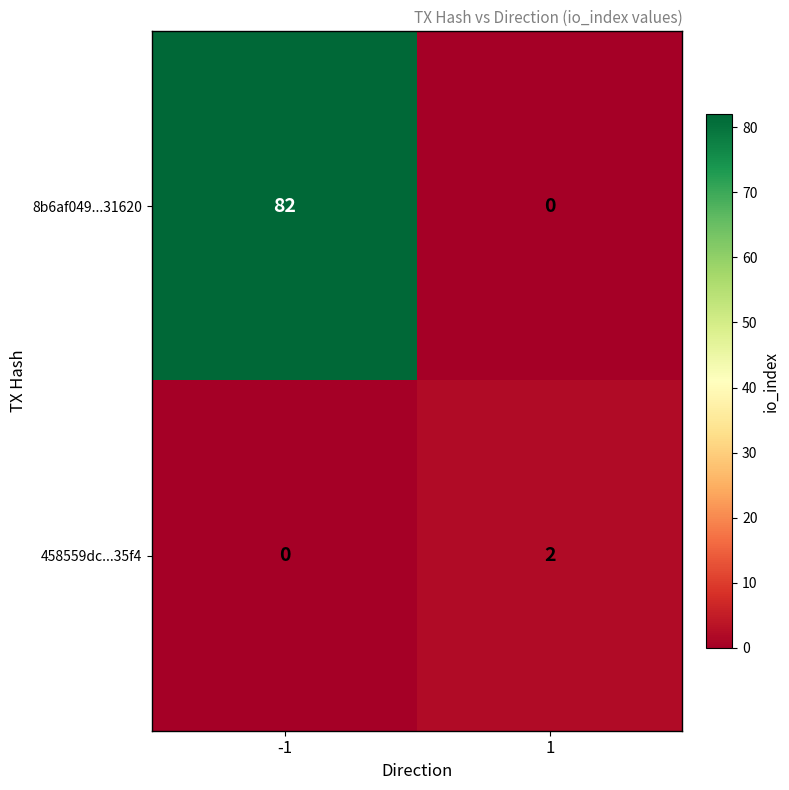

List the series in order of their overall mean, highest first.

8b6af049...31620, 458559dc...35f4